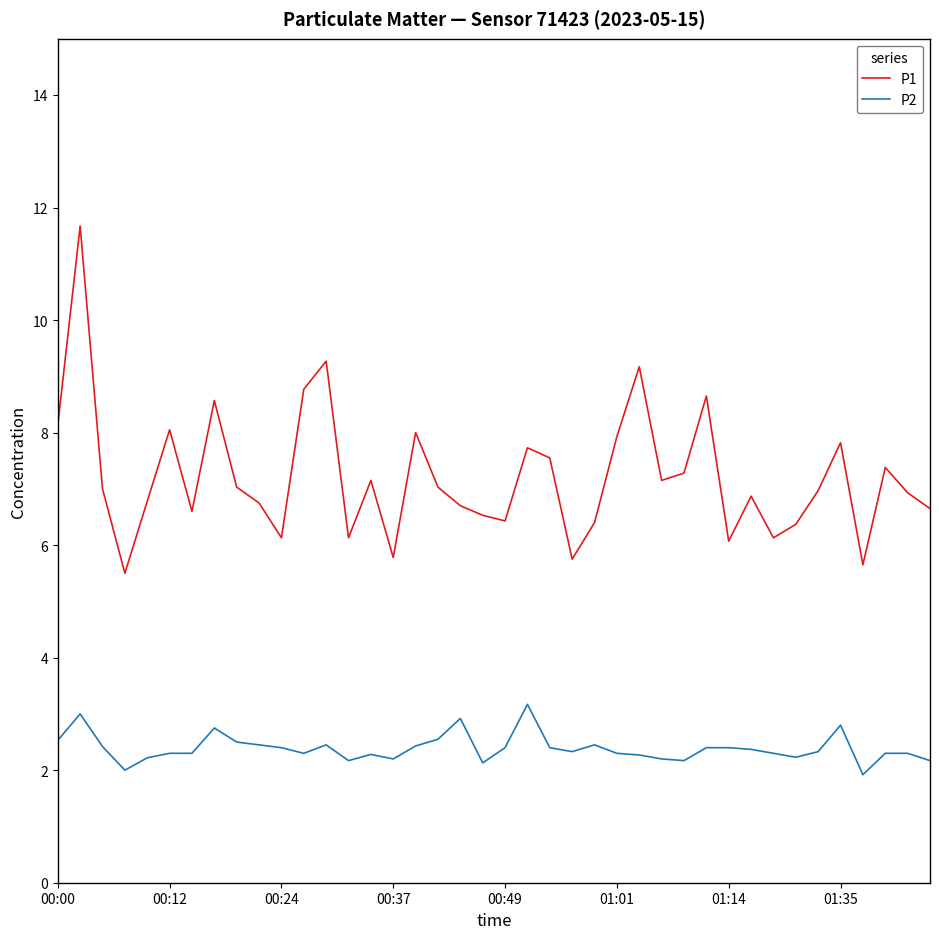

What are all the series names shown in the legend?

P1, P2